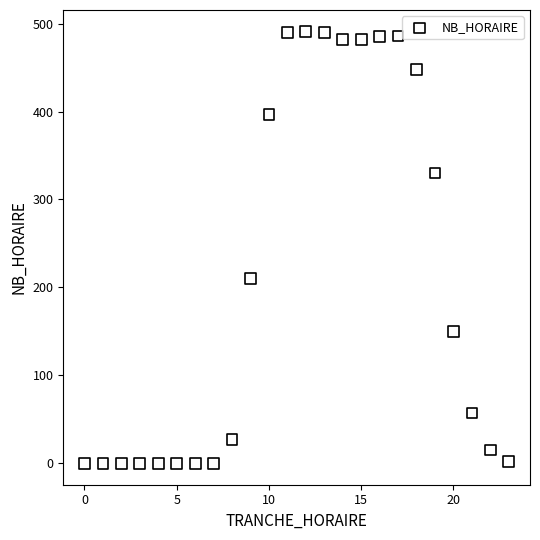

What is the range of Y values (max minus min)?

491